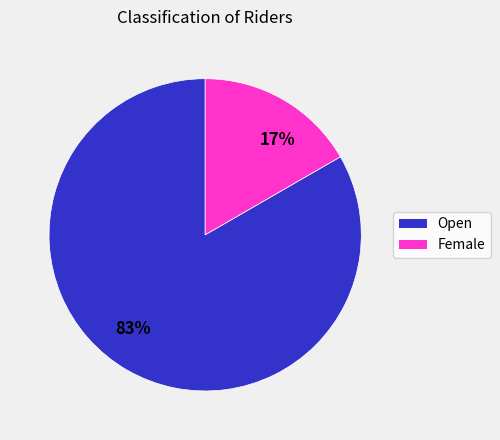

The 17% slice represents 10% of the pie. True or false?

False